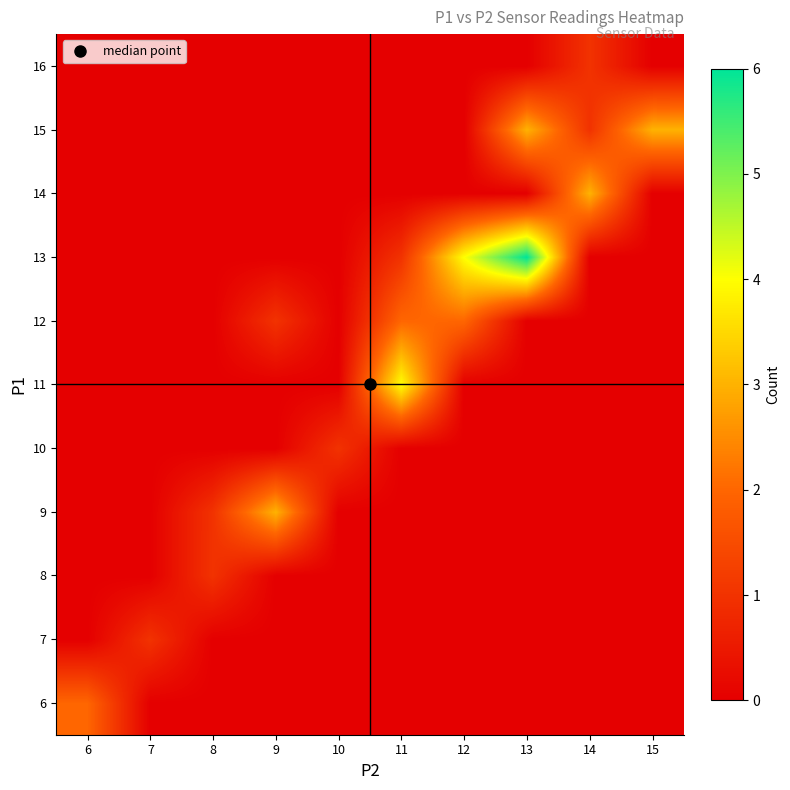

Reading right to left, list all the values displayed in this chart.

6: 15=0	14=0	13=0	12=0	11=0	10=0	9=0	8=0	7=0	6=2
7: 15=0	14=0	13=0	12=0	11=0	10=0	9=0	8=0	7=1	6=0
8: 15=0	14=0	13=0	12=0	11=0	10=0	9=0	8=1	7=0	6=0
9: 15=0	14=0	13=0	12=0	11=0	10=0	9=3	8=1	7=0	6=0
10: 15=0	14=0	13=0	12=0	11=0	10=1	9=0	8=0	7=0	6=0
11: 15=0	14=0	13=0	12=0	11=4	10=0	9=0	8=0	7=0	6=0
12: 15=0	14=0	13=0	12=2	11=2	10=0	9=1	8=0	7=0	6=0
13: 15=0	14=0	13=6	12=4	11=1	10=0	9=0	8=0	7=0	6=0
14: 15=0	14=3	13=0	12=0	11=0	10=0	9=0	8=0	7=0	6=0
15: 15=3	14=1	13=3	12=0	11=0	10=0	9=0	8=0	7=0	6=0
16: 15=0	14=1	13=0	12=0	11=0	10=0	9=0	8=0	7=0	6=0